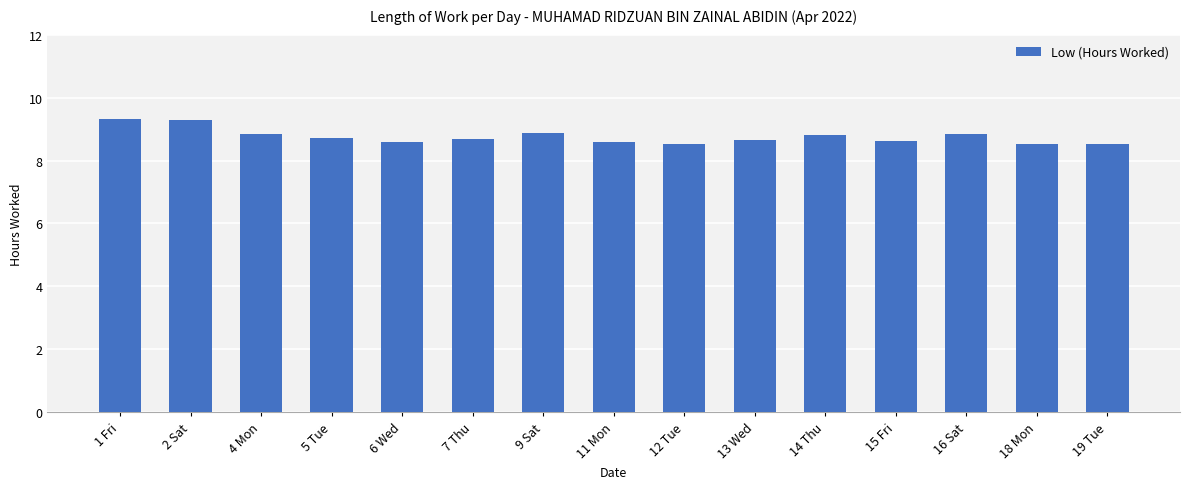

What is the maximum value shown in the chart?

9.3